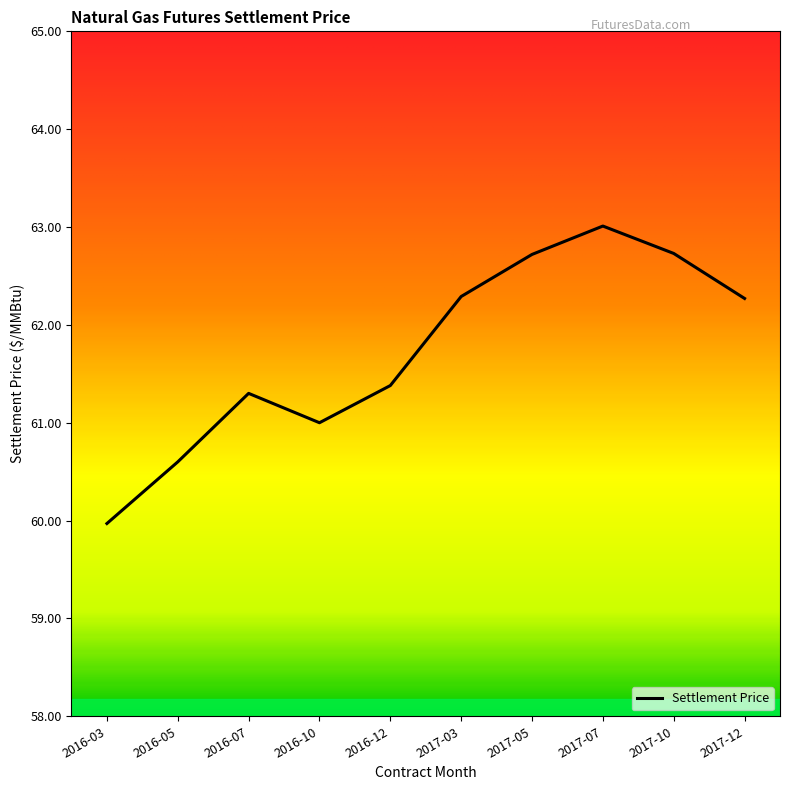

Where does the data first go above 62?

2017-03